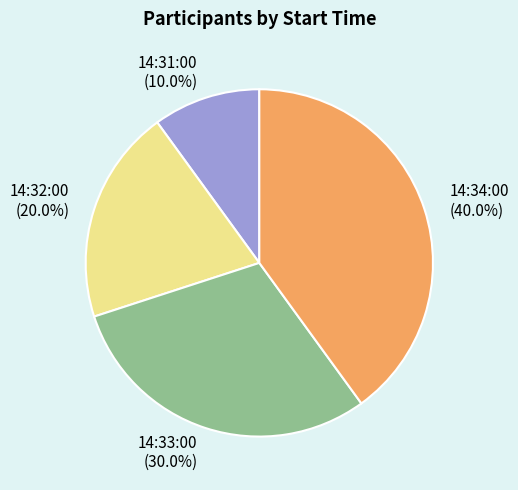

What is the total percentage of 14:33:00 and 14:32:00?

50.0%